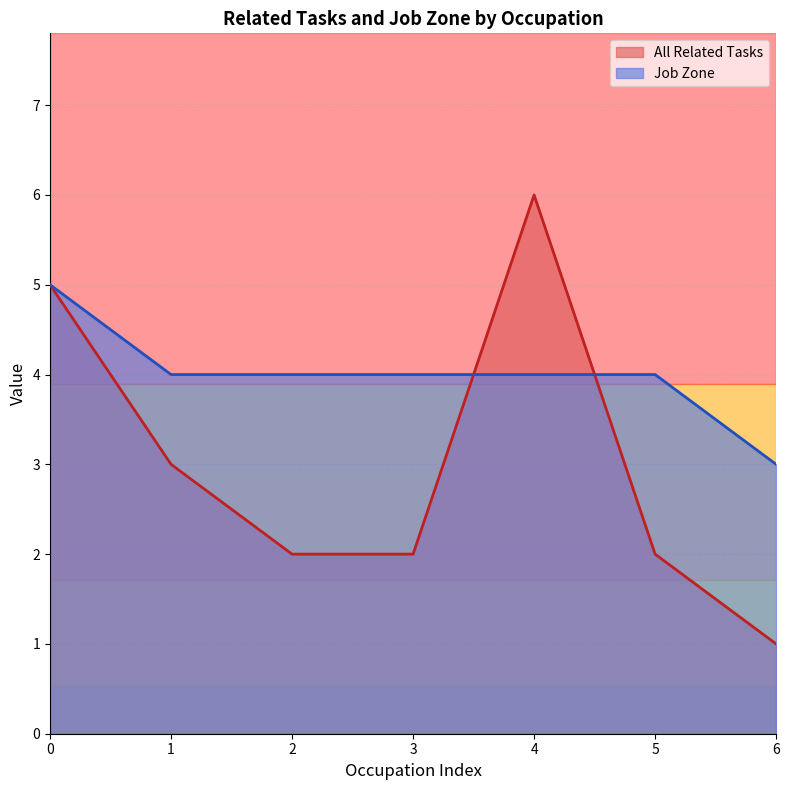

How many interior local peaks does the All Related Tasks series have?

1